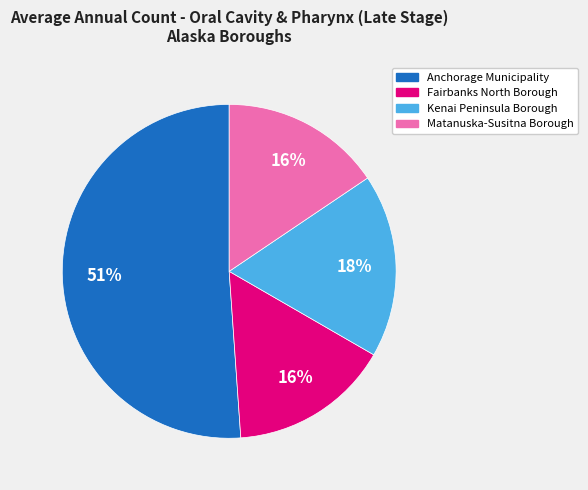

How many segments does this pie chart have?

4